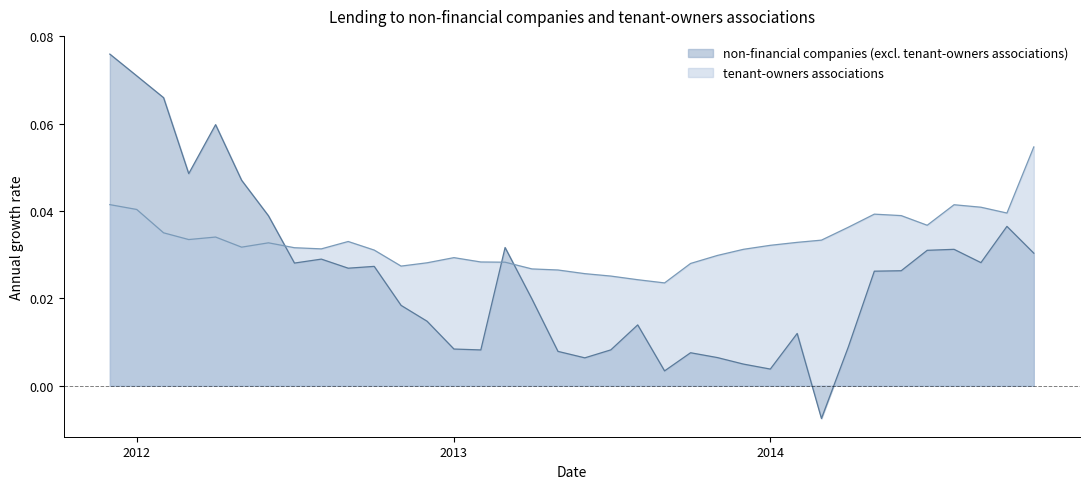

Rank the series by their average value, from highest to lowest.

tenant-owners associations, non-financial companies (excl. tenant-owners associations)